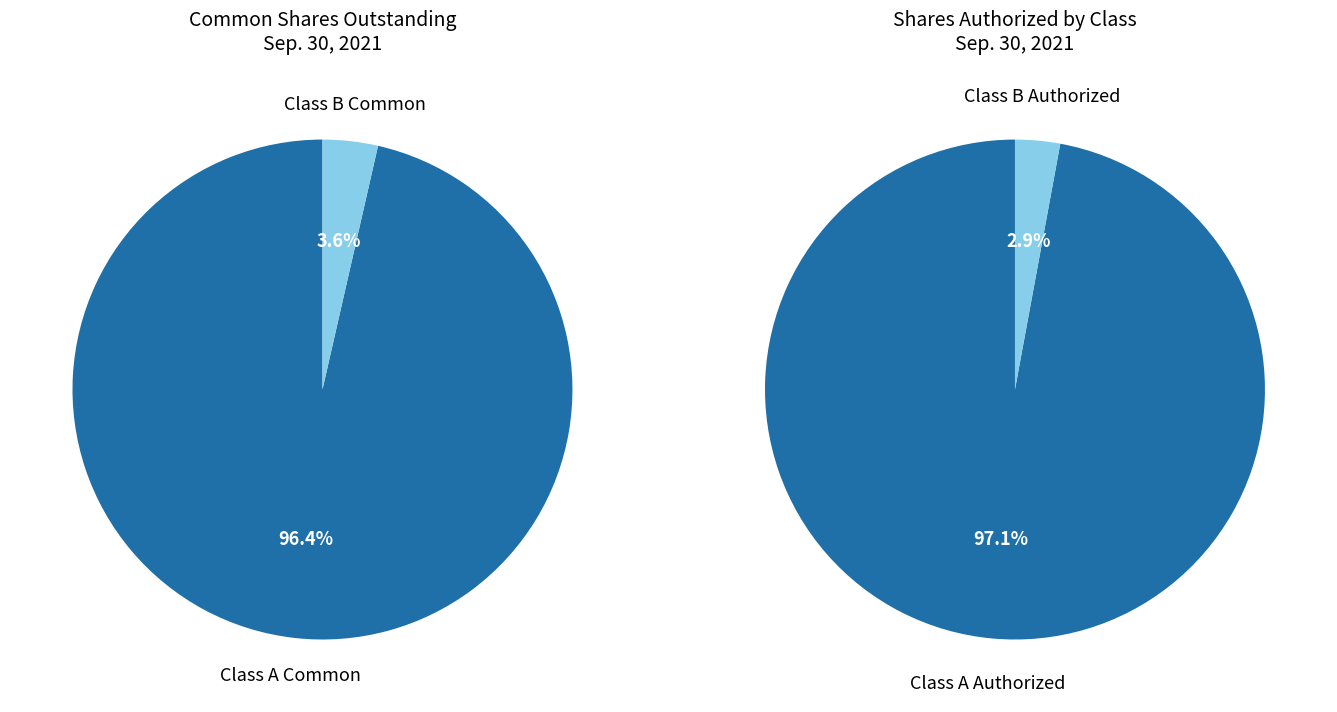

How many slices are in this pie chart?

2